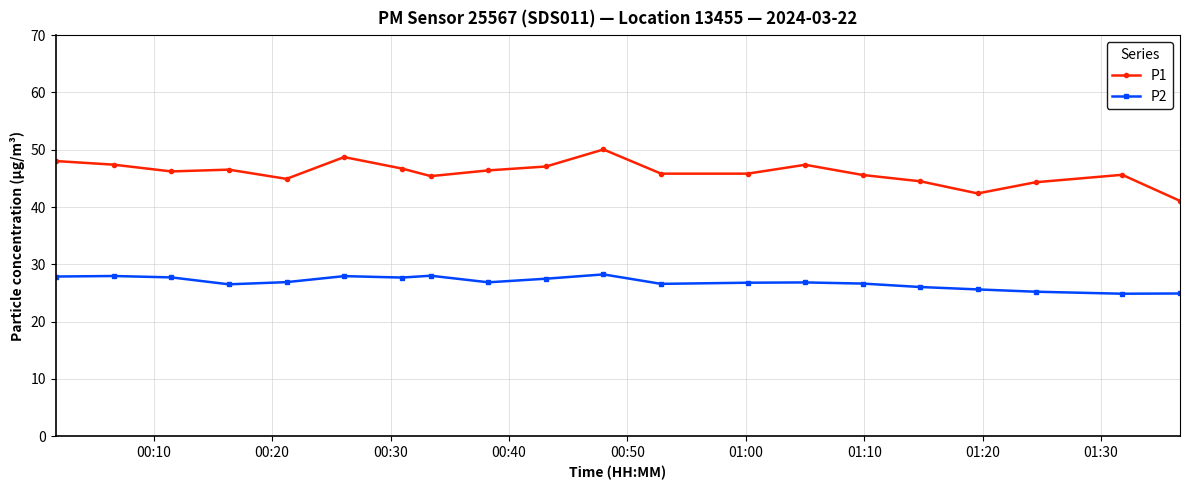

What is the value of the P2 point at the 16th from the left?

26.1